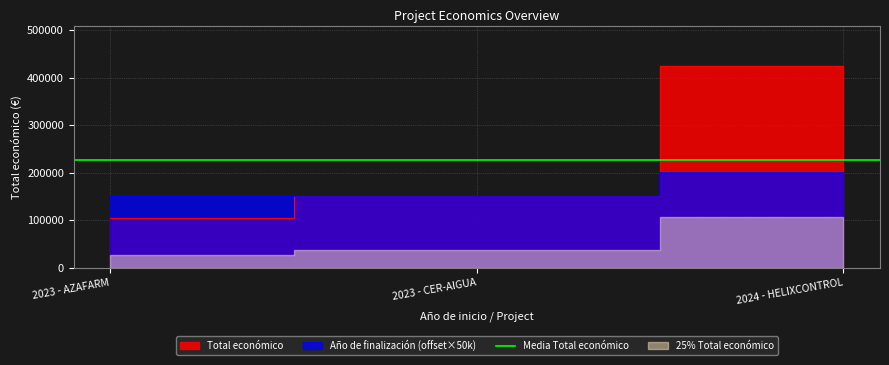

What position from the left is 2024 - HELIXCONTROL?

3